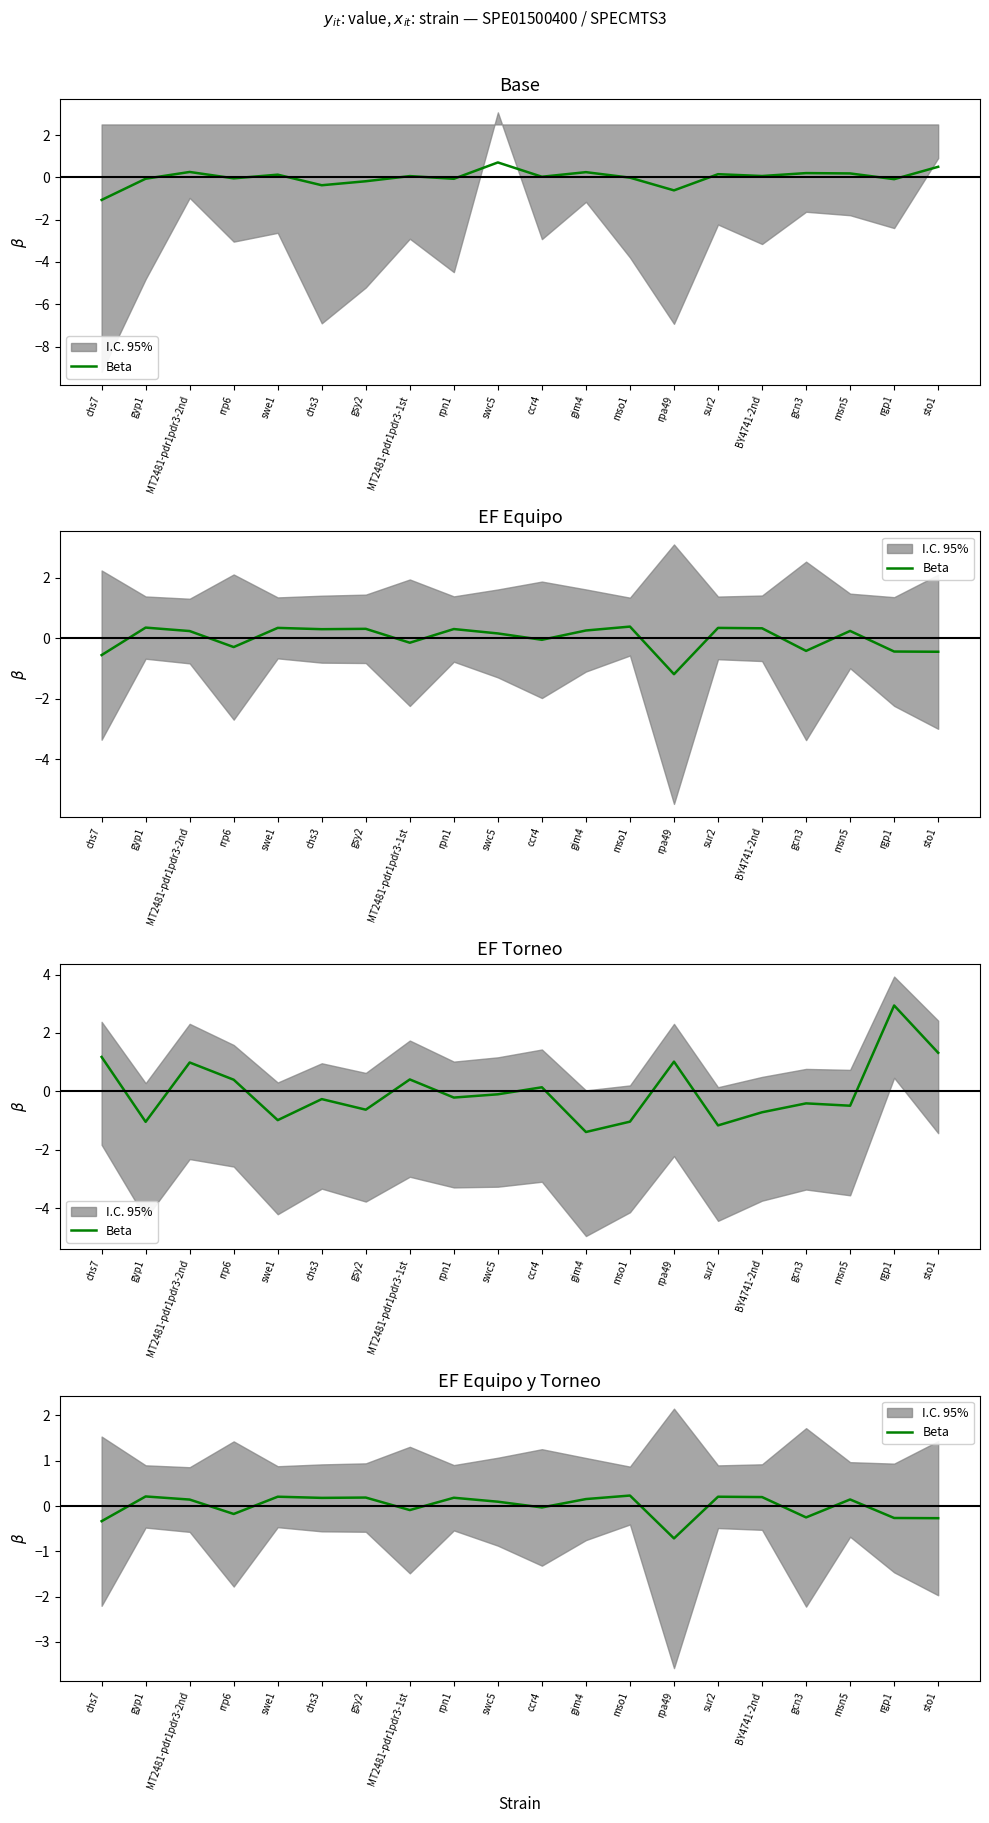

Reading left to right, transcribe all the data shown in this chart.

chs7=-0.3	gyp1=0.2	MT2481-pdr1pdr3-2nd=0.1	rrp6=-0.2	swe1=0.2	chs3=0.2	gsy2=0.2	MT2481-pdr1pdr3-1st=-0.1	rpn1=0.2	swc5=0.1	ccr4=-0.0	gim4=0.2	mso1=0.2	rpa49=-0.7	sur2=0.2	BY4741-2nd=0.2	gcn3=-0.3	msn5=0.1	rgp1=-0.3	sto1=-0.3